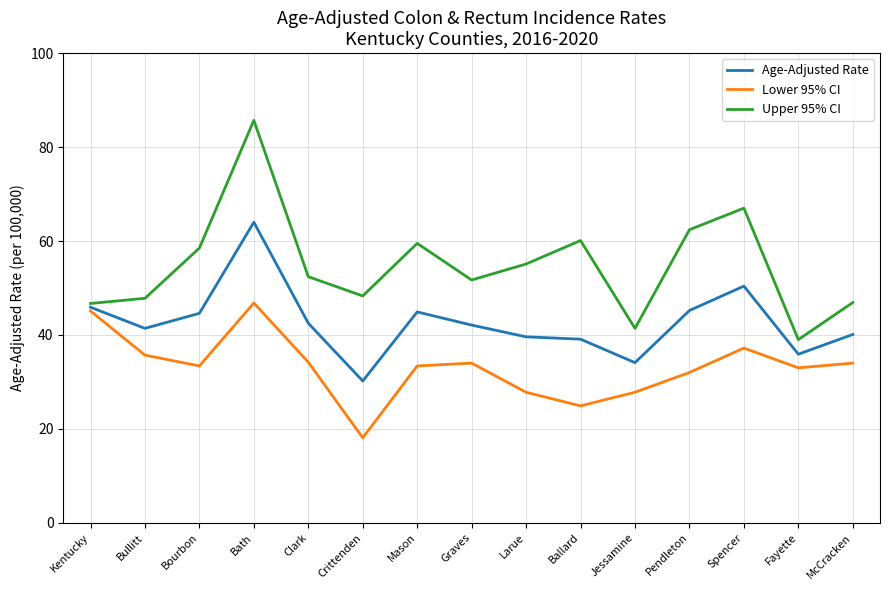

What is the approximate value of Lower 95% CI at Bath?

46.8